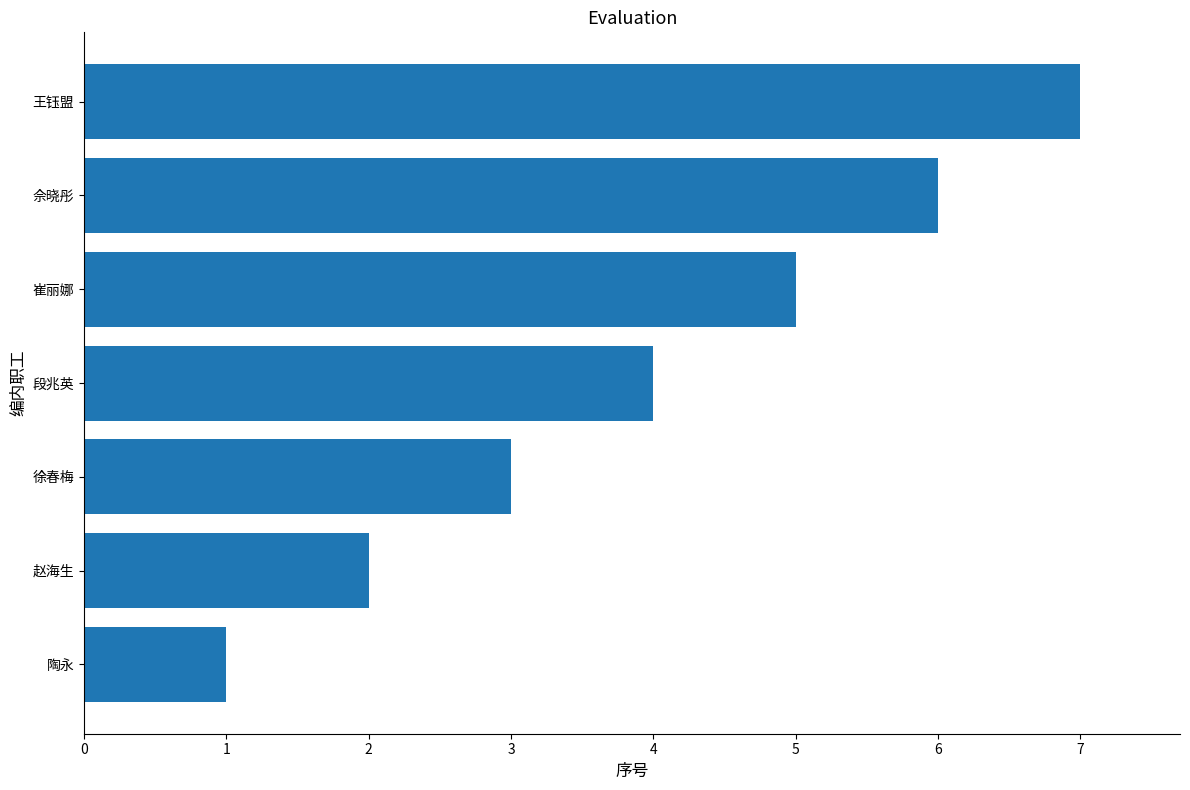

Rank the categories by value from lowest to highest.

陶永, 赵海生, 徐春梅, 段兆英, 崔丽娜, 佘晓彤, 王钰盟